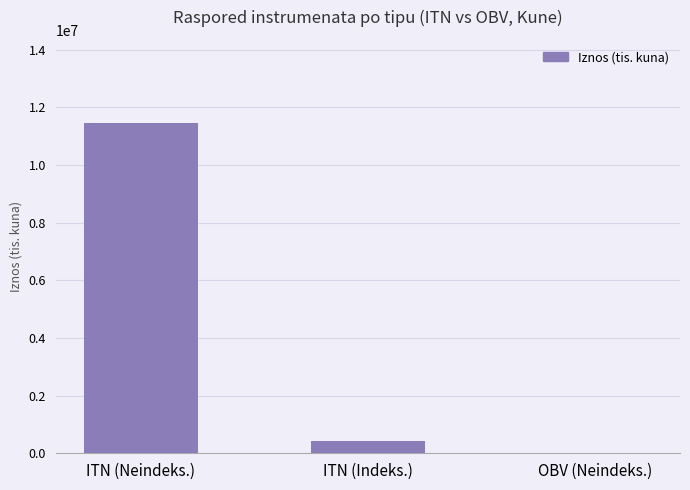

Are the bars horizontal?

No